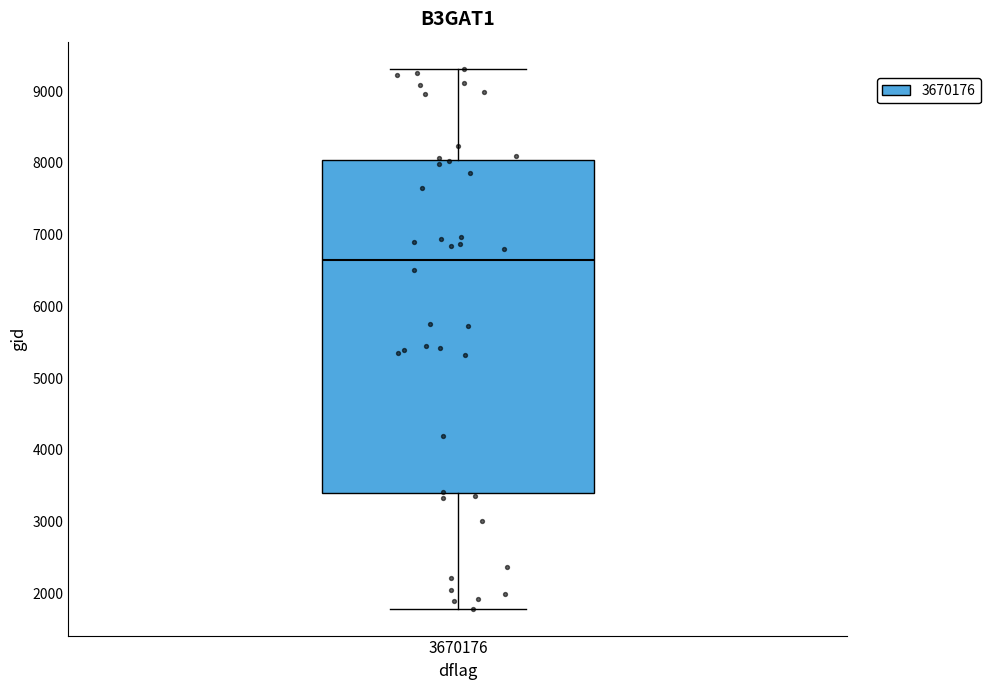

Where is the upper edge of the box at x = 3670176 on the y-axis? The values are not printed on the chart, so give them approximately, as read against the axis.

8000